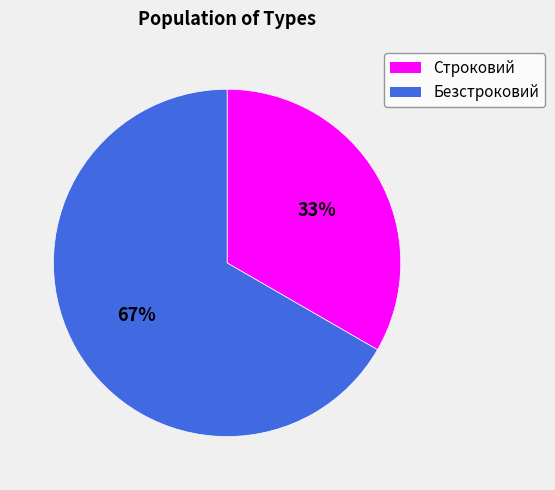

Rank the categories by value from lowest to highest.

Строковий, Безстроковий